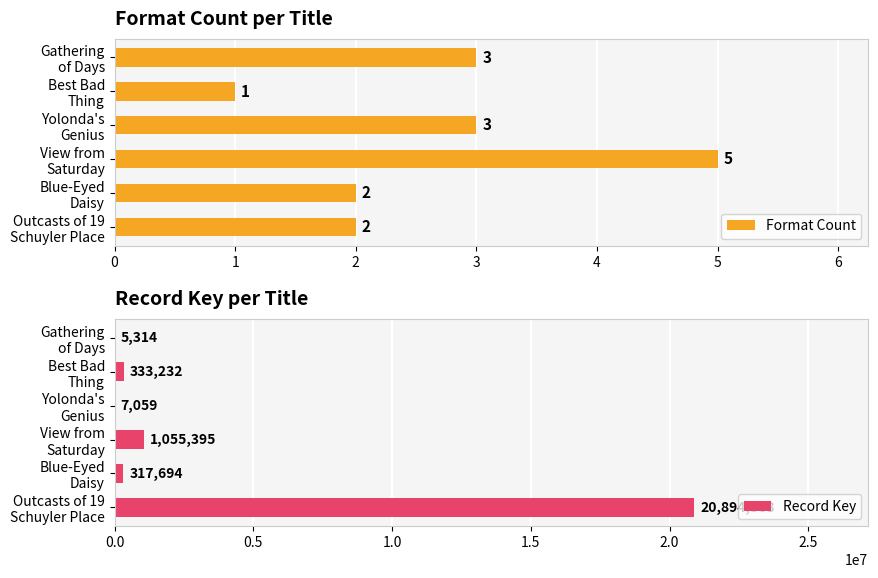

Count the Format Count values in the range 2 to 3.

4